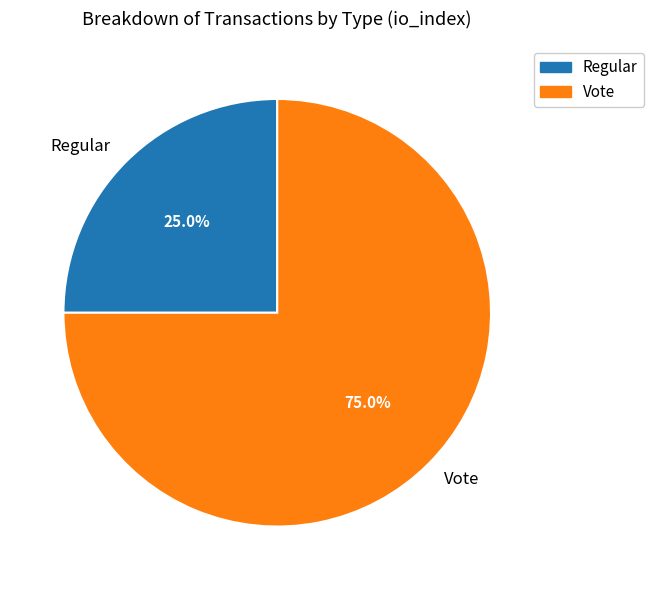

Which category accounts for the majority?

Vote